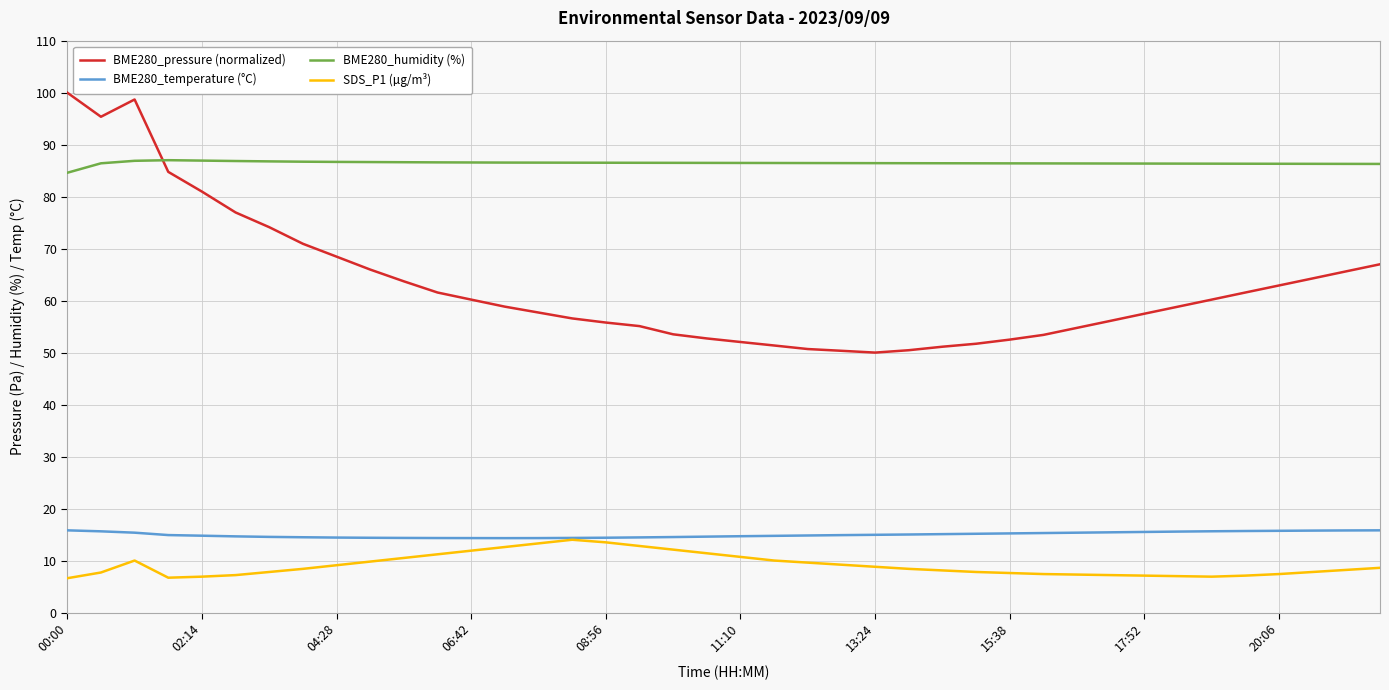

True or false: BME280_pressure (normalized) and BME280_temperature (°C) intersect in this chart.

False